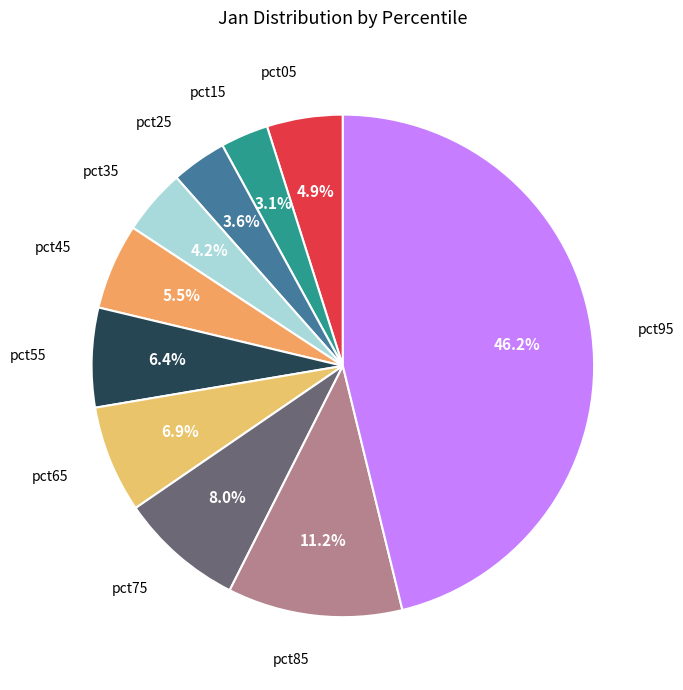

To the nearest percent, what is the average slice percentage?

10%